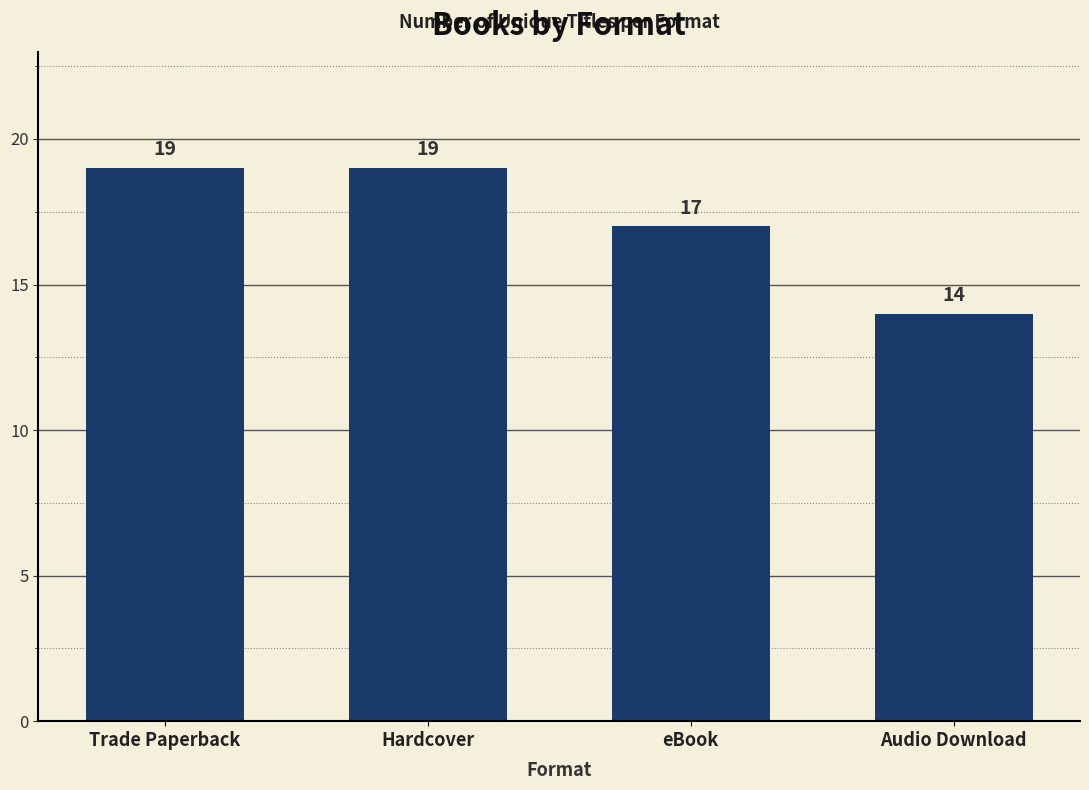

What is the difference between the values at eBook and Hardcover?

2